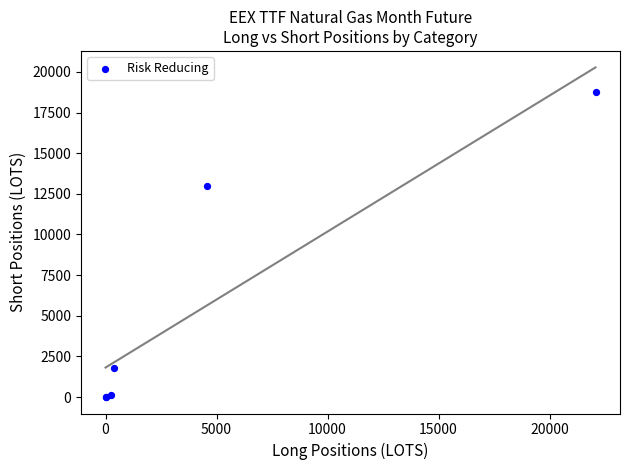

What Y value in the scatter plot is closest to 9394?

12986.0